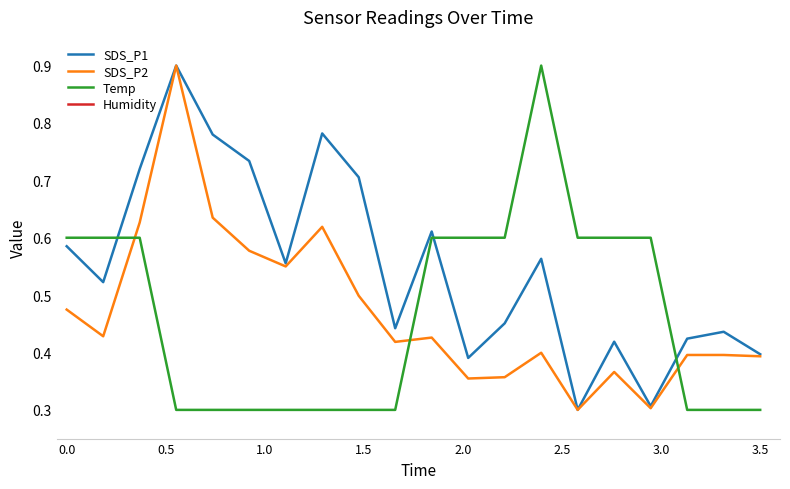

True or false: Temp and SDS_P1 intersect in this chart.

True